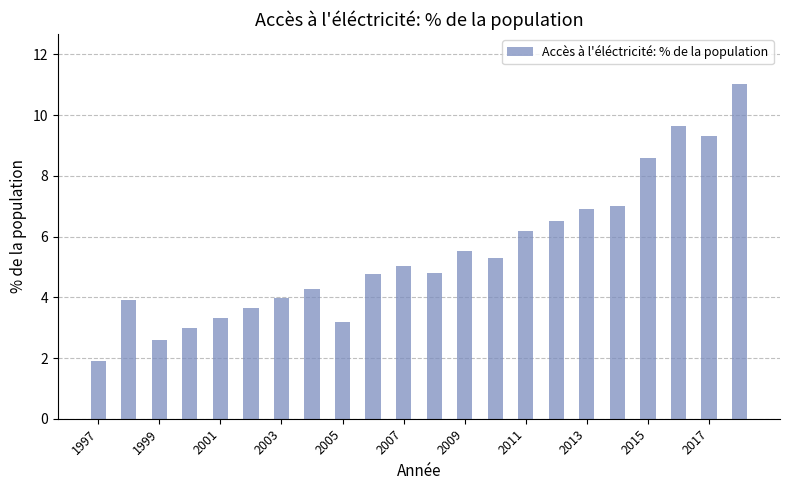

What is the average value?

5.5